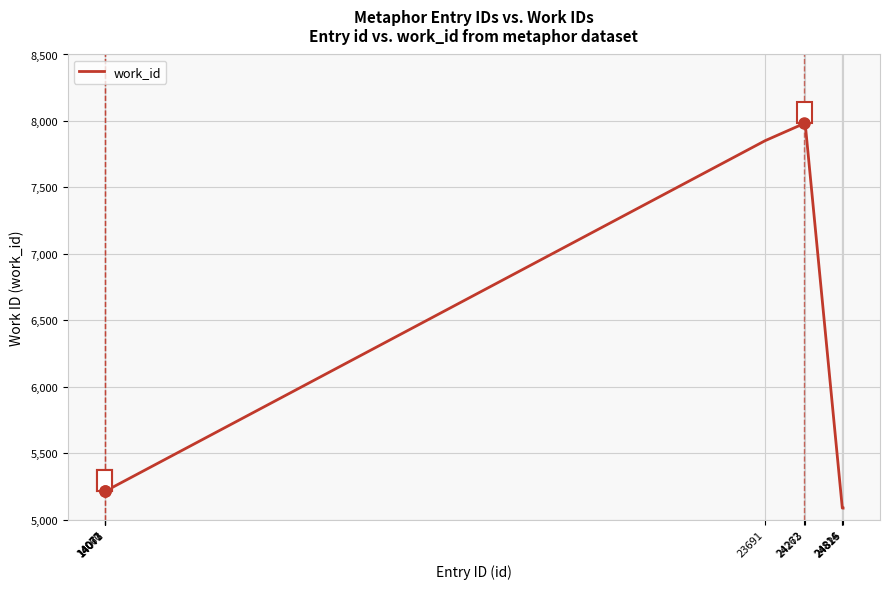

True or false: the data shows 7982 at 24262.

True